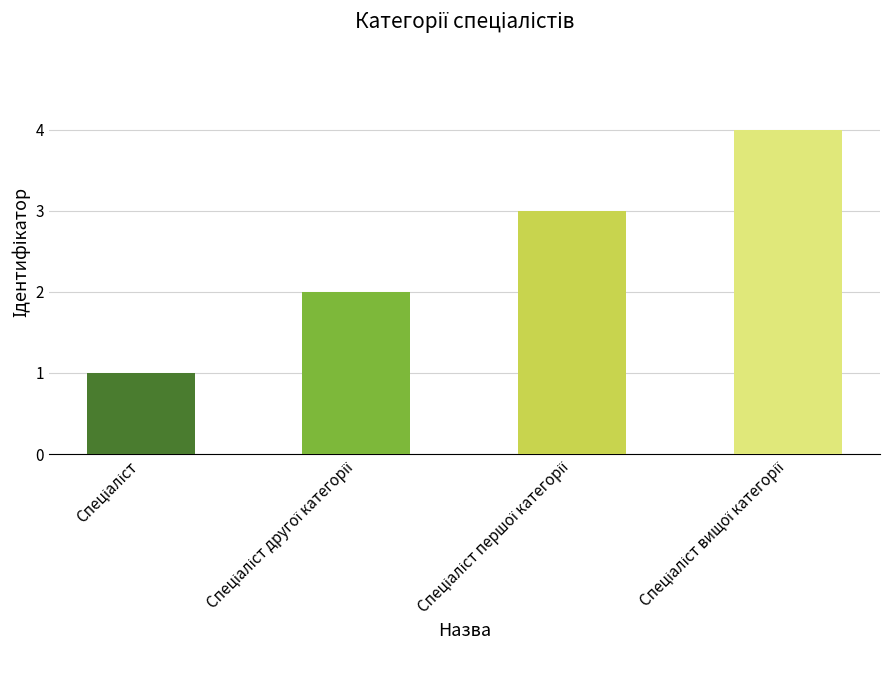

What is the difference between the maximum and minimum values?

3